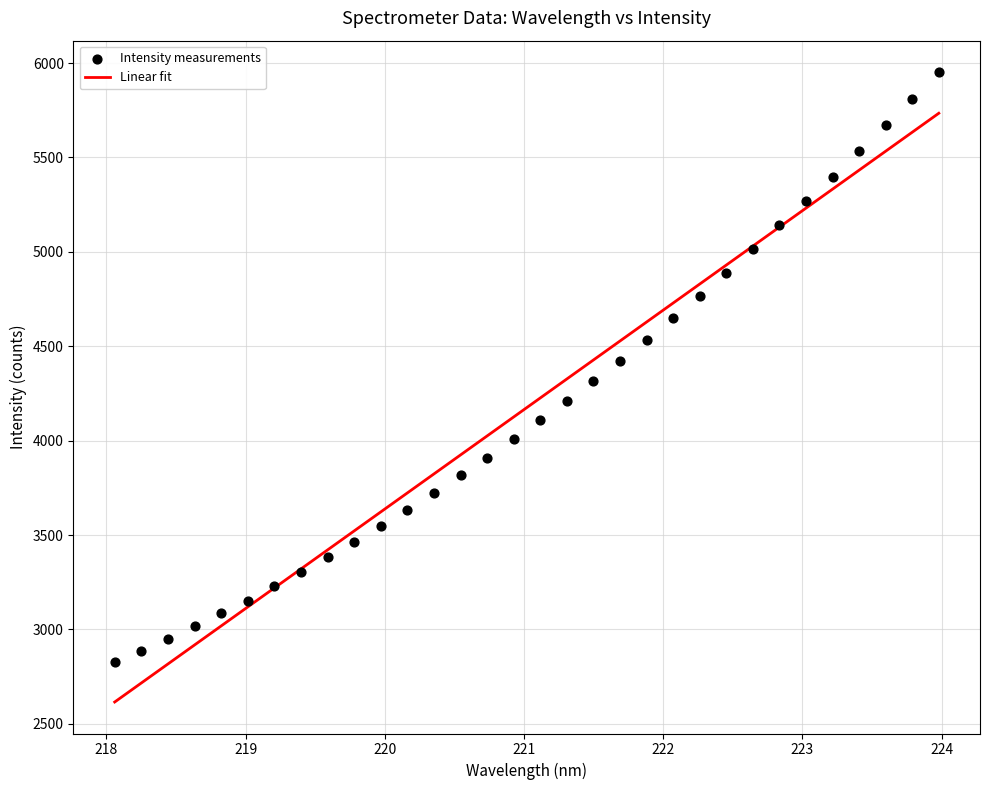

What is the range of X values (max minus min)?

5.9